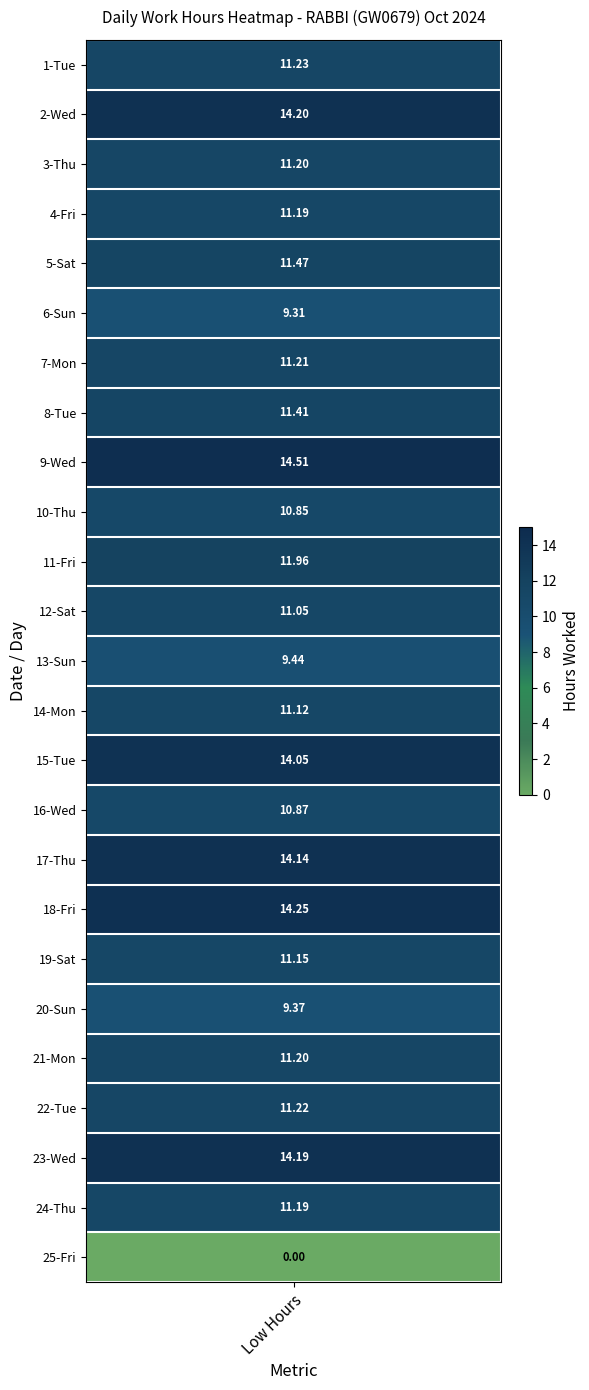

How many positive values are there?

24